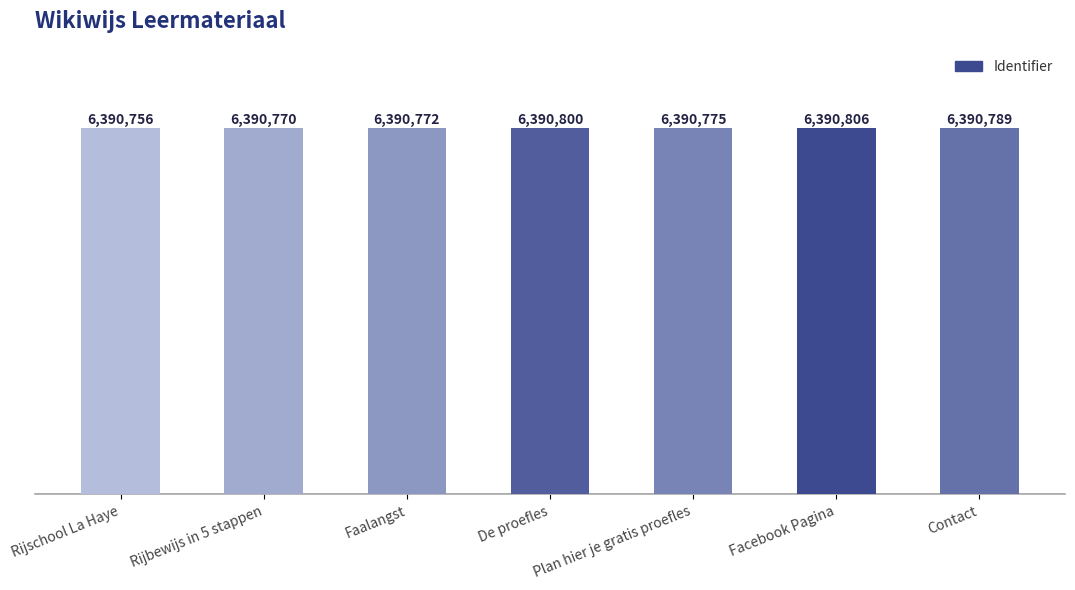

How many series are shown in this chart?

1